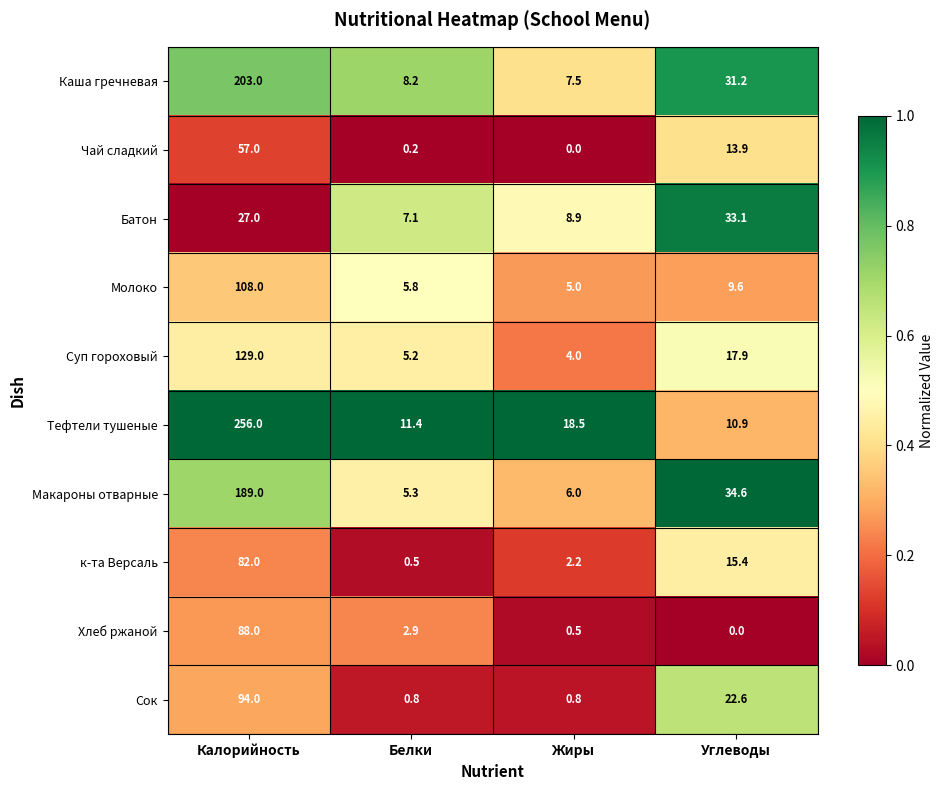

At Калорийность, list the series in order from smallest to largest.

Батон, Чай сладкий, к-та Версаль, Хлеб ржаной, Сок, Молоко, Суп гороховый, Макароны отварные, Каша гречневая, Тефтели тушеные